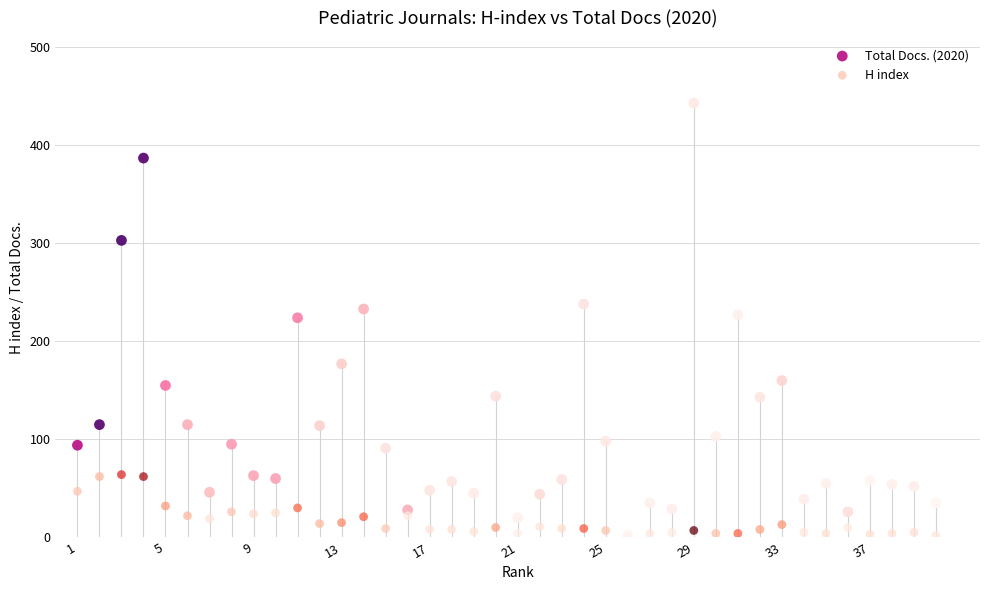

Which series reaches the maximum Y coordinate?

Total Docs. (2020)